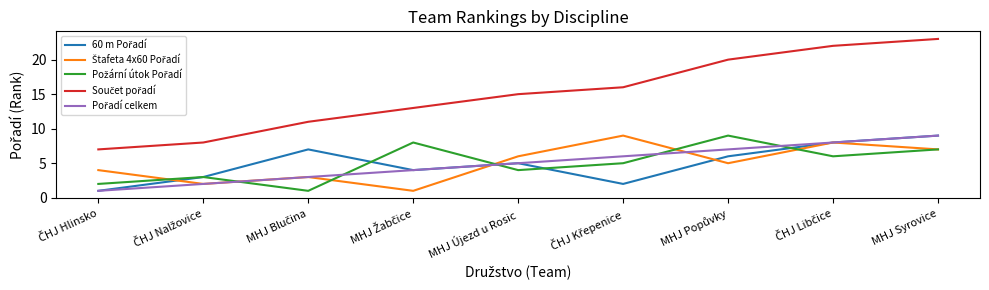

Which label corresponds to the largest value in the chart?

MHJ Syrovice